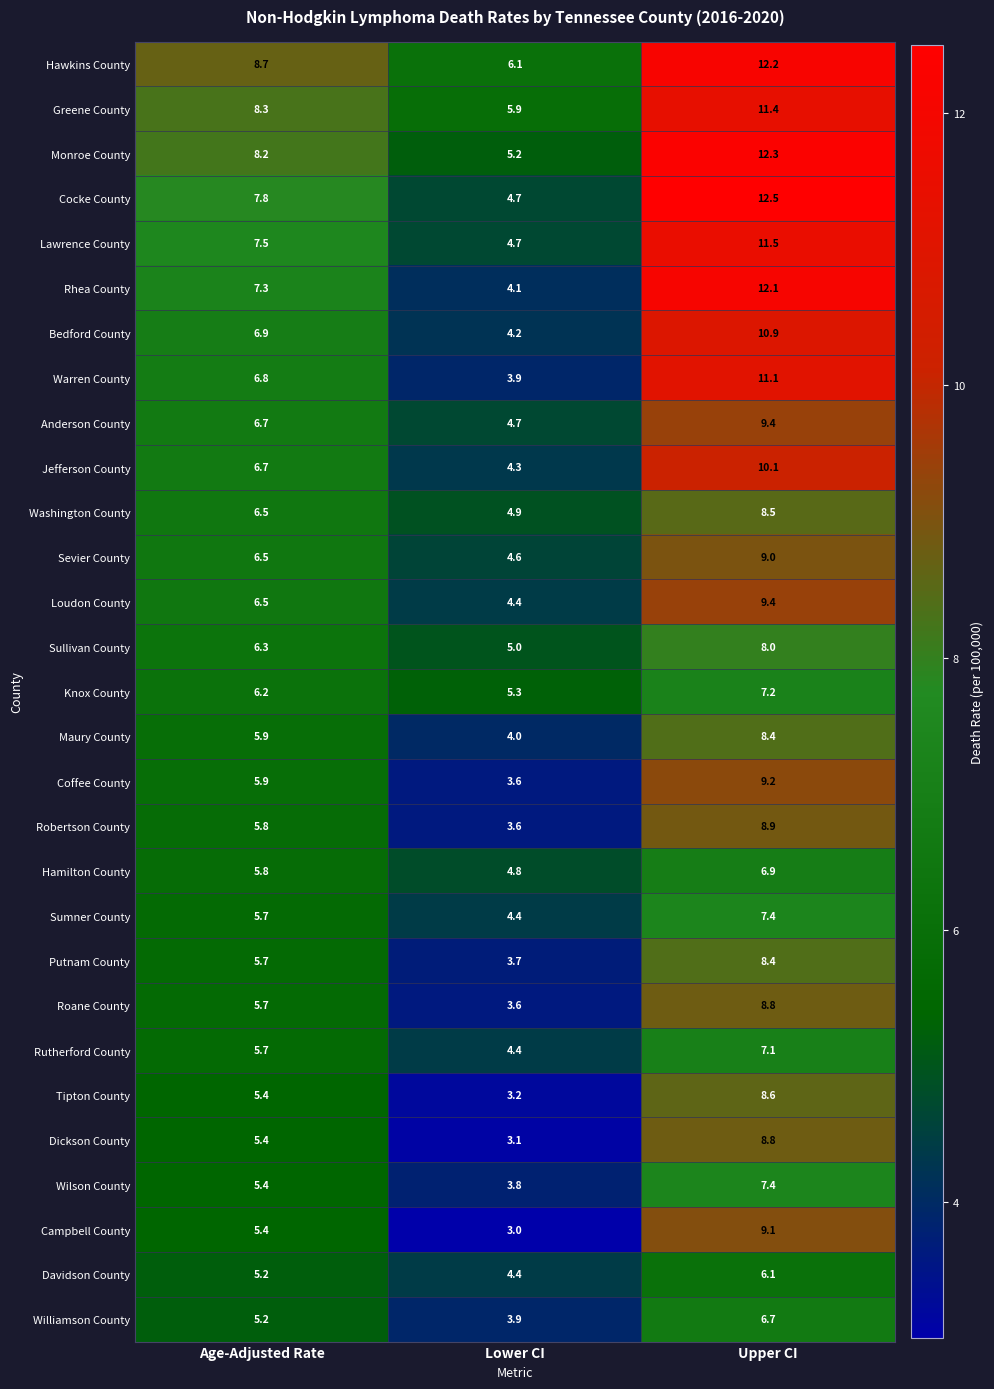

What is the greatest value displayed?

12.5